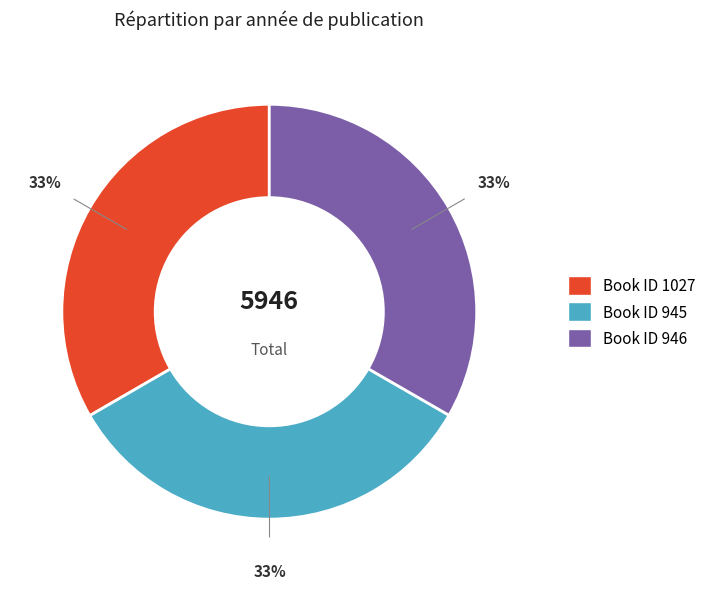

Is there any slice that represents more than half of the pie?

No